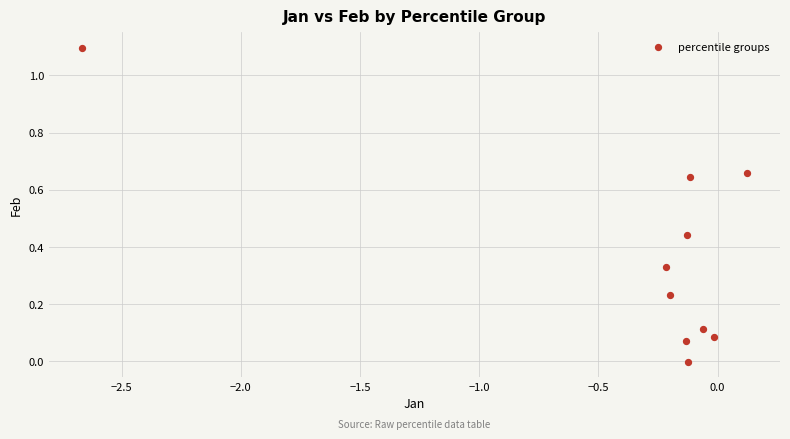

What is the range of Y values (max minus min)?

1.1